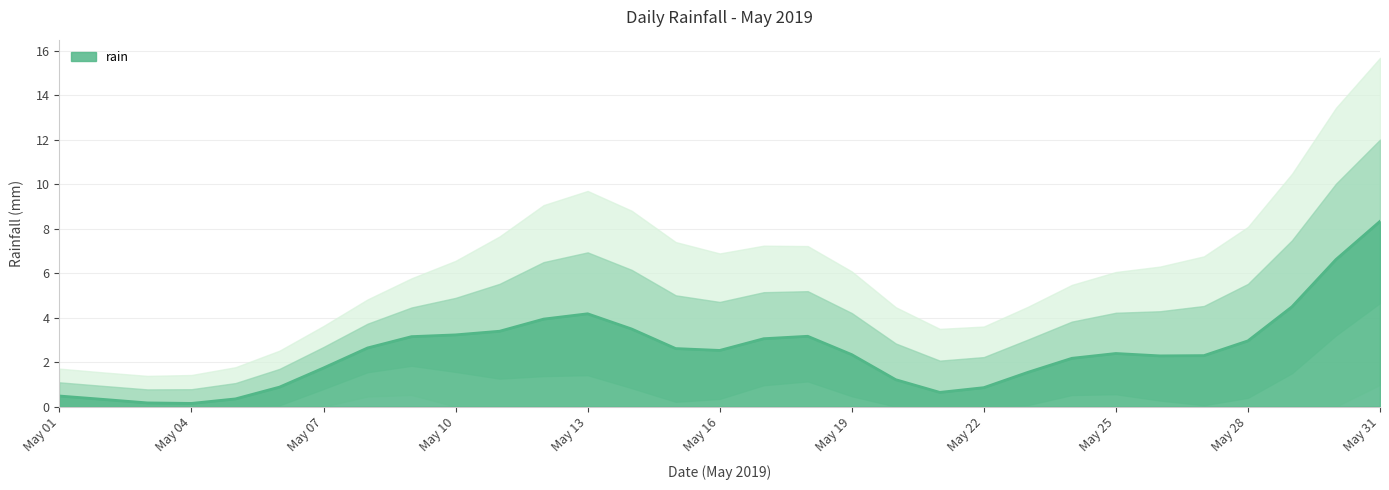

Reading left to right, transcribe all the data shown in this chart.

01=1.0	02=0.0	03=0.0	04=0.0	05=0.0	06=0.4	07=0.6	08=4.4	09=3.6	10=4.2	11=1.6	12=0.0	13=13.8	14=0.0	15=0.4	16=2.4	17=1.0	18=10.0	19=0.0	20=0.0	21=0.0	22=0.0	23=0.6	24=5.6	25=0.0	26=5.0	27=0.0	28=0.2	29=7.8	30=0.0	31=15.0